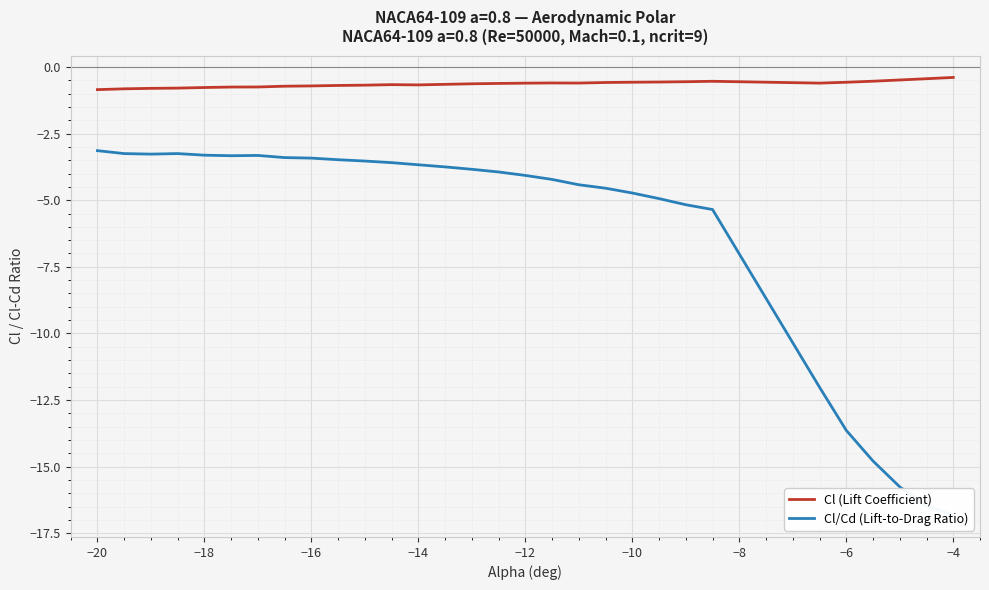

How many interior local peaks does the Cl/Cd (Lift-to-Drag Ratio) series have?

2